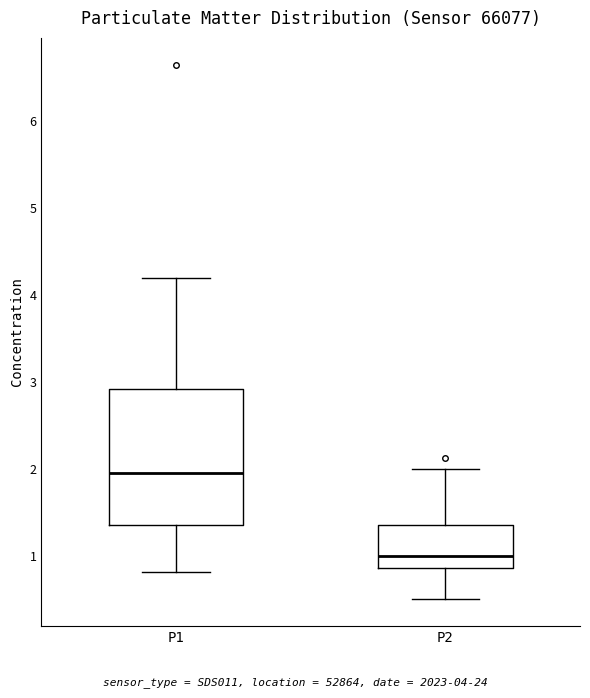

Which box has the highest median line?

P1